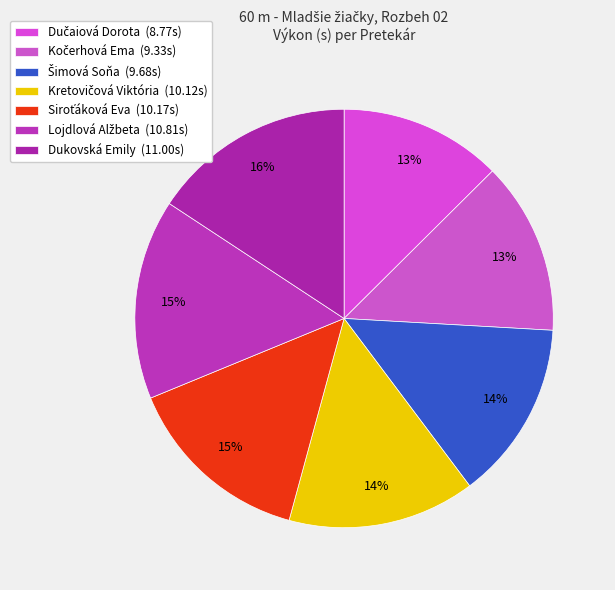

Is Kočerhová Ema the majority of the pie?

No